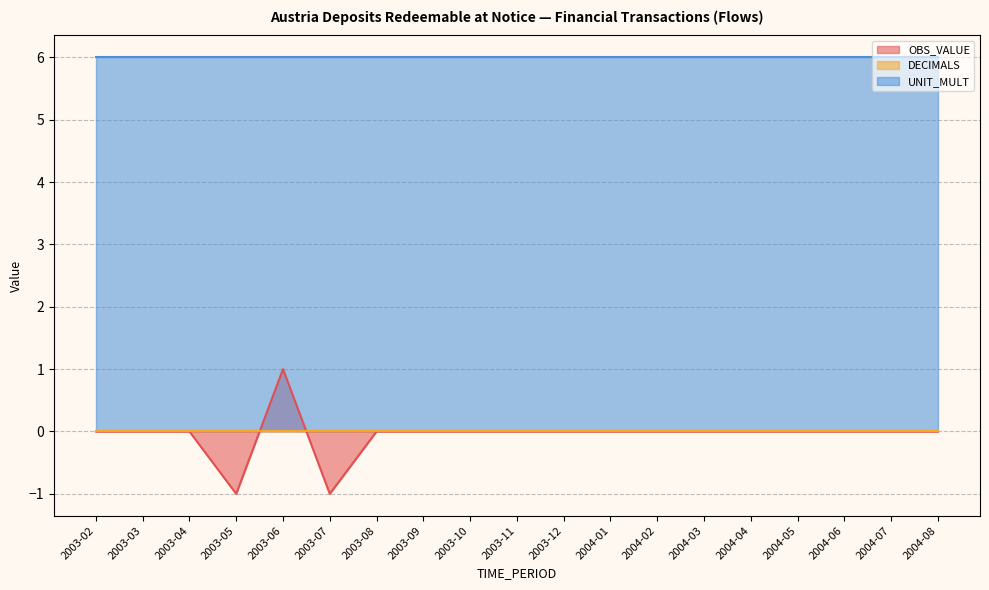

Which series has the largest total across all categories?

UNIT_MULT